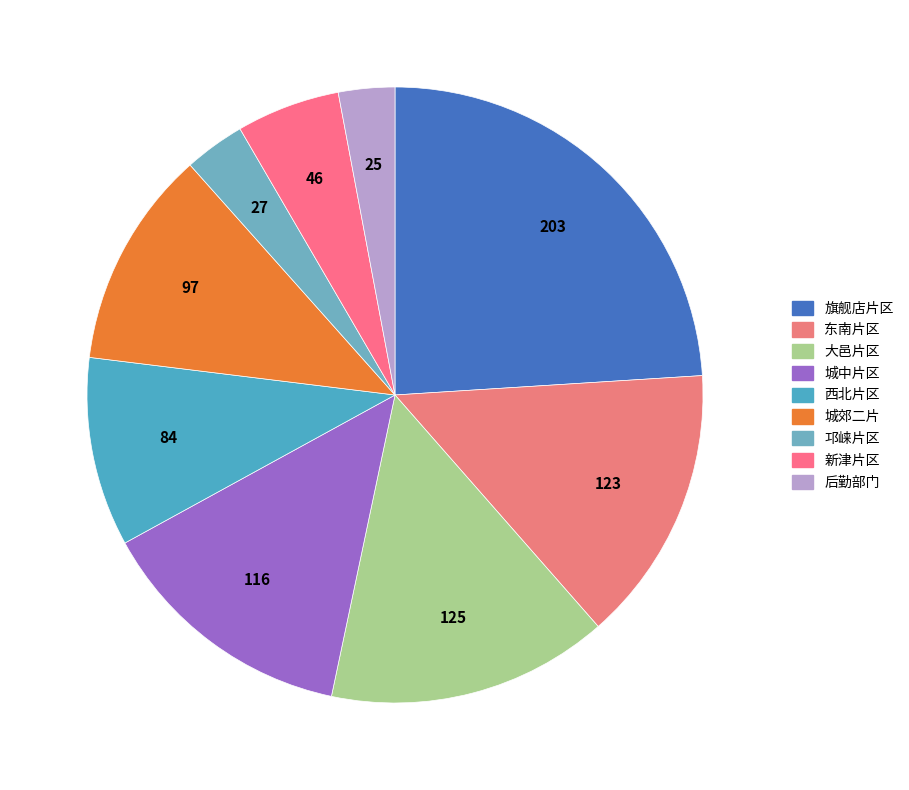

Combined, do 邛崃片区 and 城郊二片 account for over 50%?

No